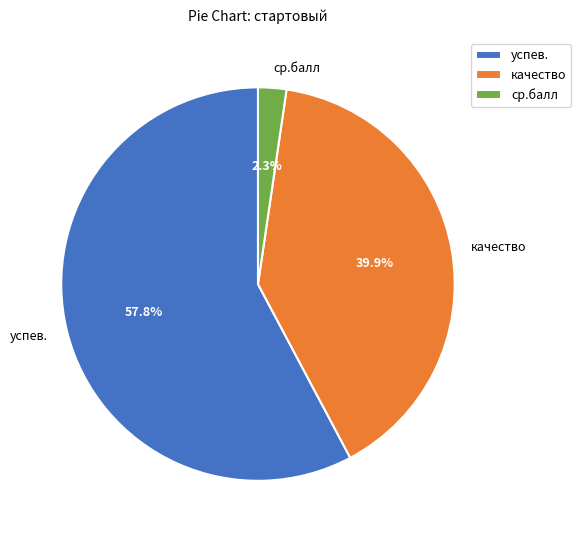

To the nearest percent, what percentage of the pie is успев.?

58%